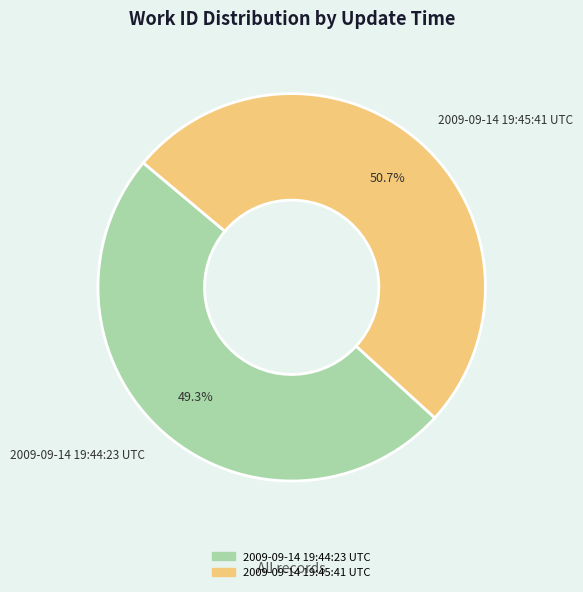

Is the sum of 2009-09-14 19:44:23 UTC and 2009-09-14 19:45:41 UTC greater than half?

Yes